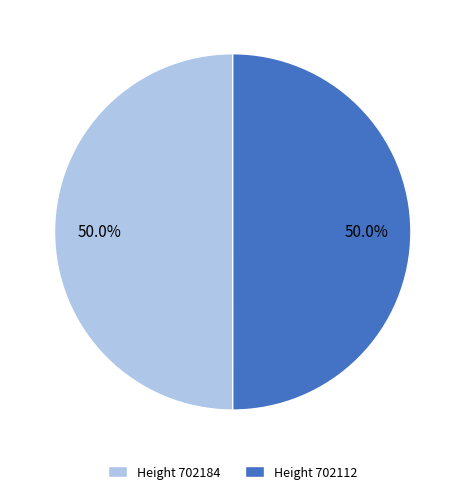

How many slices are in this pie chart?

2